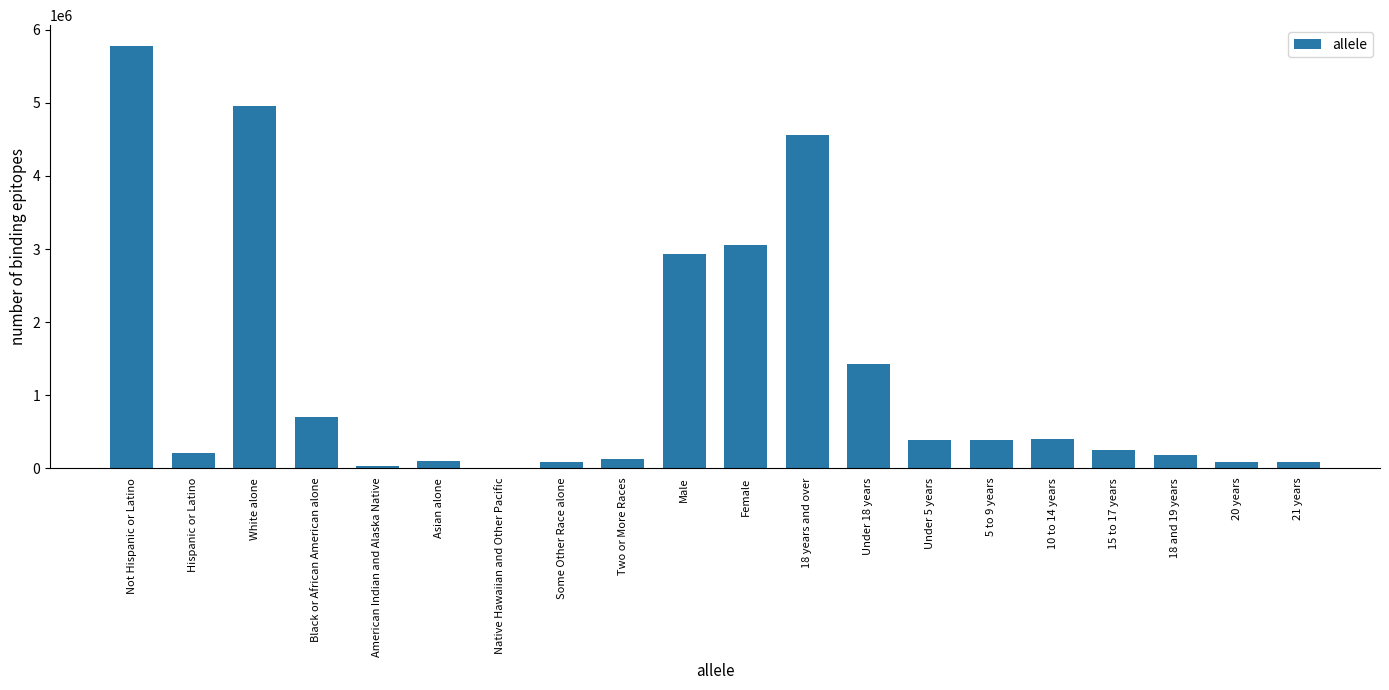

Are the bars grouped side by side (vs. stacked)?

No